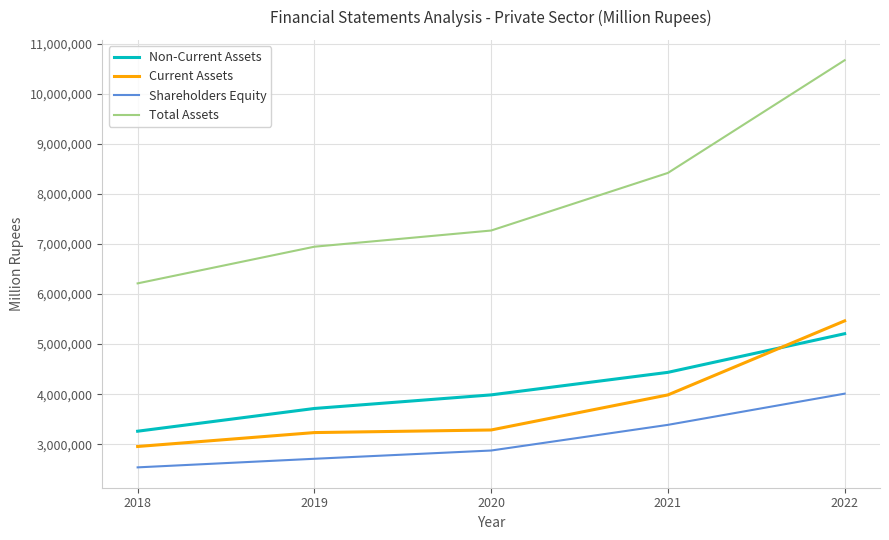

What is the difference between the second highest and second lowest values in the Current Assets series?

752383